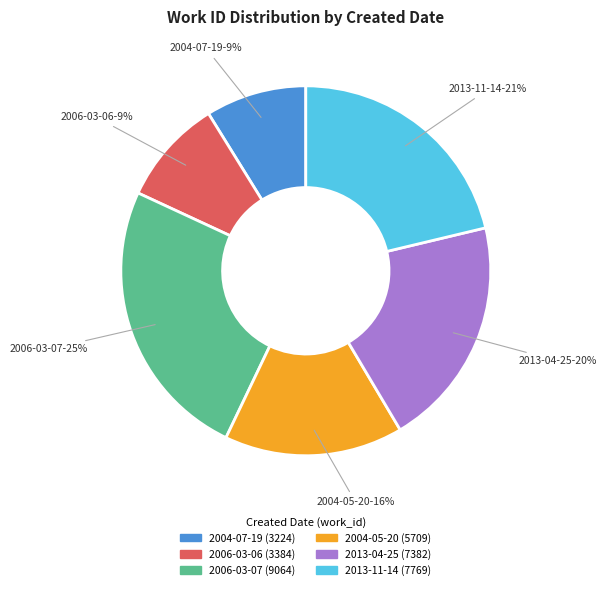

To the nearest percent, what is the difference between the largest and smallest slice percentages?

16%